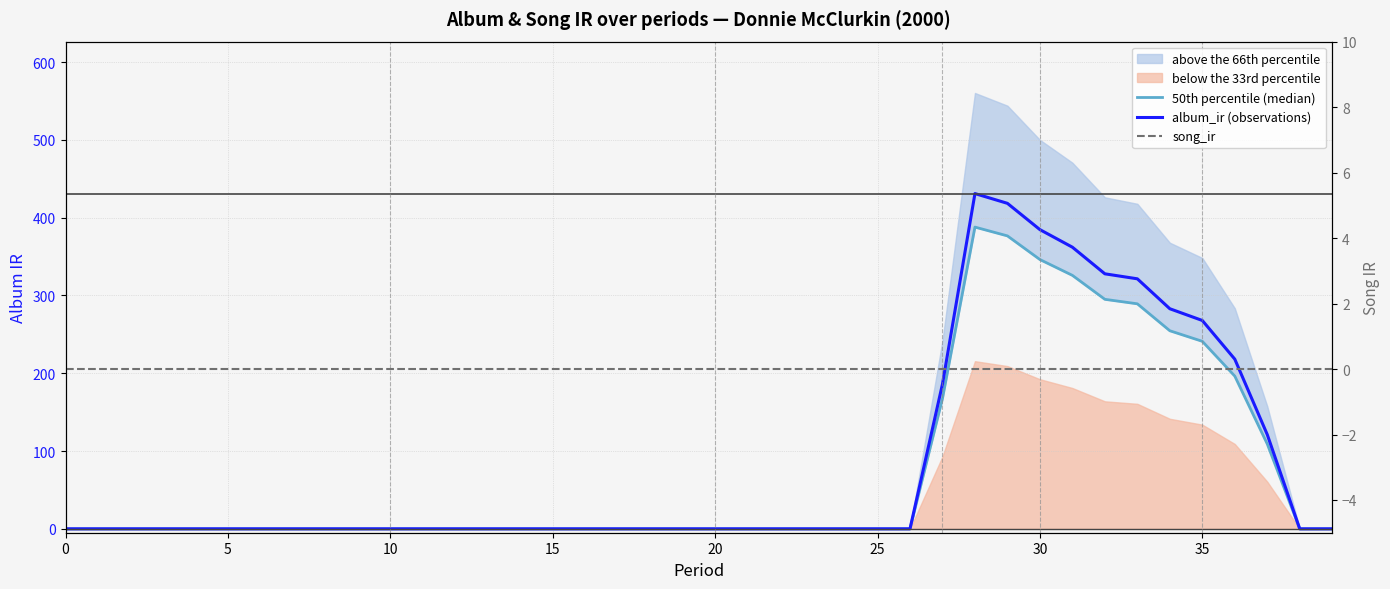

Which series has the widest spread of values?

album_ir (observations)